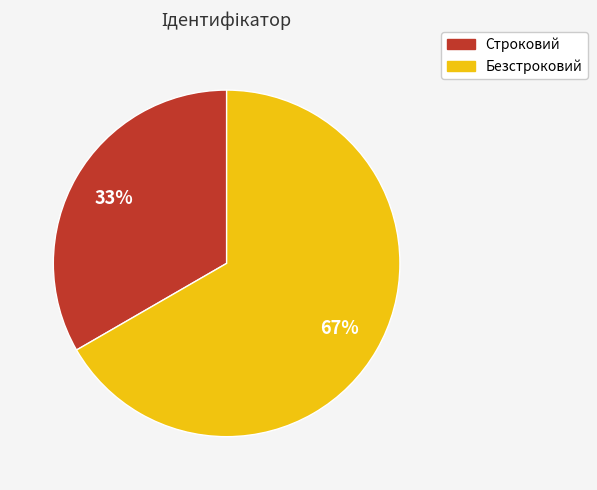

Do Безстроковий and Строковий together represent more than half of the pie?

Yes